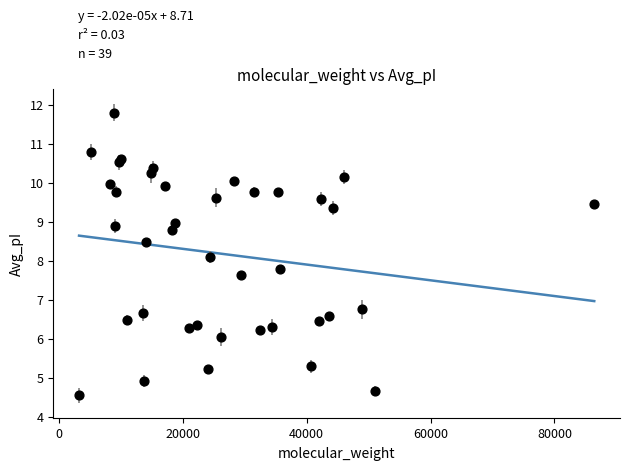

What Y value in the scatter plot is closest to 8?

8.1